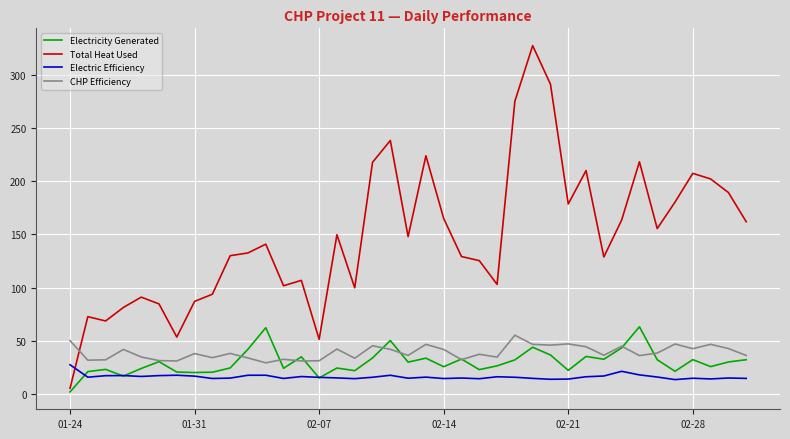

Which series has the largest total across all categories?

Total Heat Used